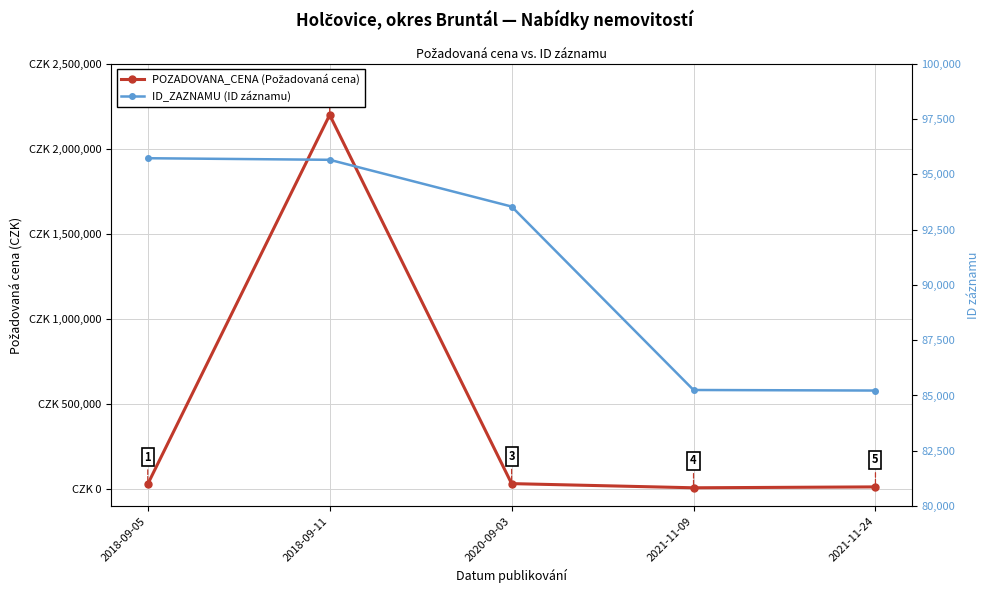

Does the chart have visible grid lines?

Yes